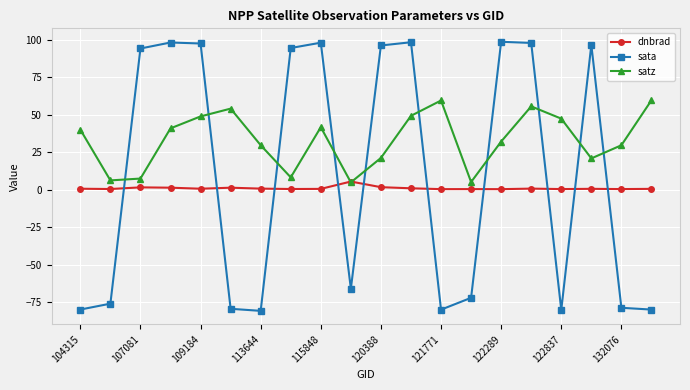

Rank the series by their maximum value, from lowest to highest.

dnbrad, satz, sata